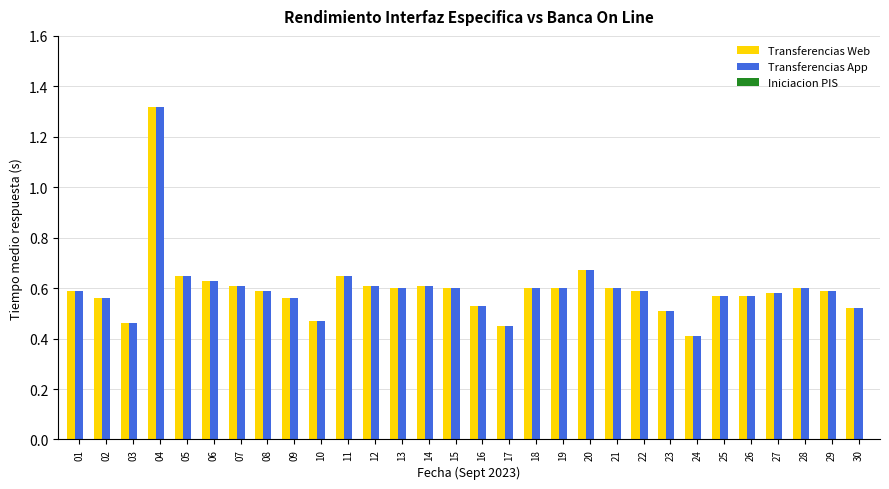

How many bars are there in each group?

2